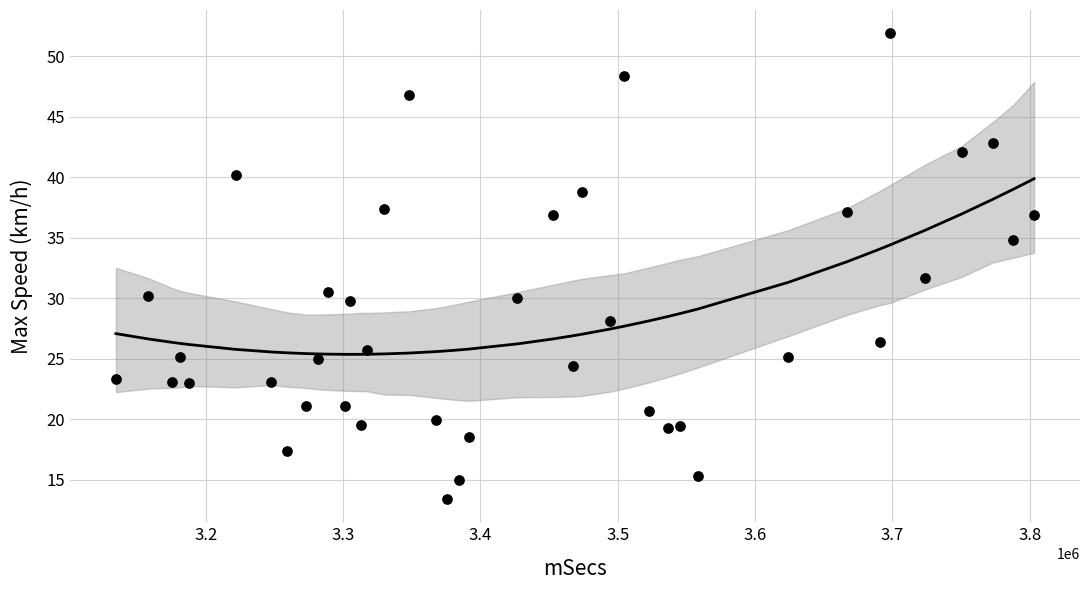

What is the range of X values (max minus min)?

668557.0